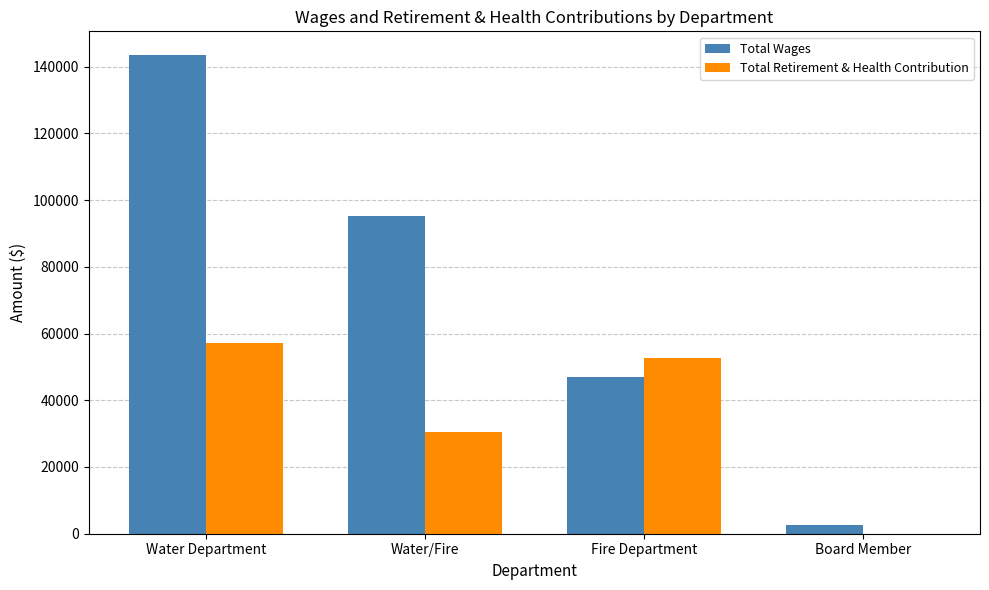

What are all the series names shown in the legend?

Total Wages, Total Retirement & Health Contribution